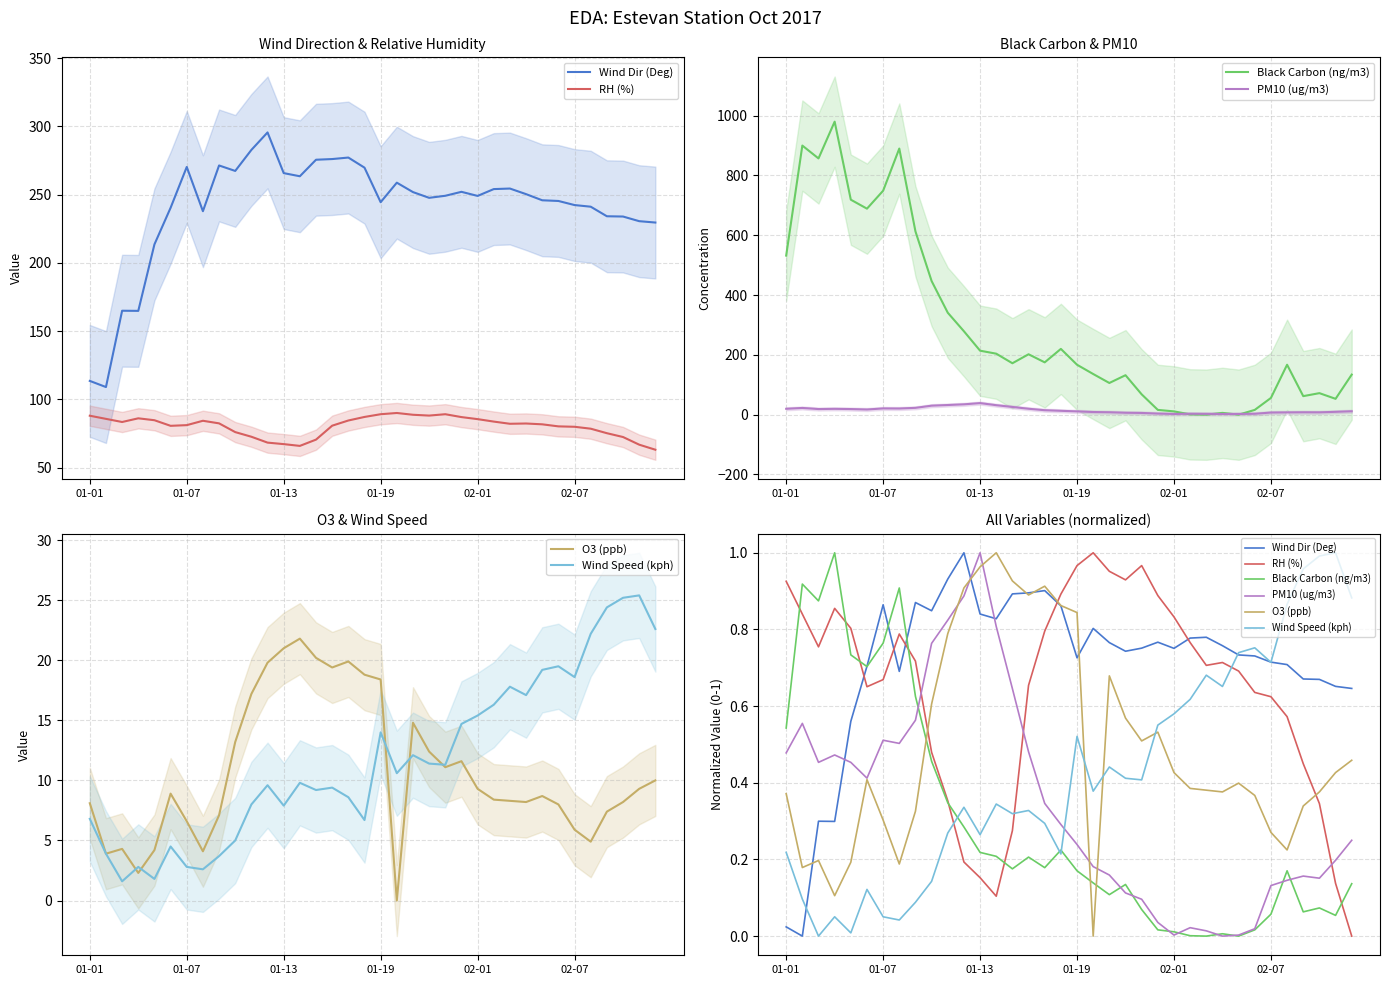

Reading left to right, what are all the values shown in this chart?

Wind Dir (Deg): 0.0	0.0	0.3	0.3	0.6	0.7	0.9	0.7	0.9	0.8	0.9	1.0	0.8	0.8	0.9	0.9	0.9	0.9	0.7	0.8	0.8	0.7	0.8	0.8	0.8	0.8	0.8	0.8	0.7	0.7	0.7	0.7	0.7	0.7	0.7	0.6
RH (%): 0.9	0.8	0.8	0.9	0.8	0.7	0.7	0.8	0.7	0.5	0.4	0.2	0.2	0.1	0.3	0.7	0.8	0.9	1.0	1.0	1.0	0.9	1.0	0.9	0.8	0.8	0.7	0.7	0.7	0.6	0.6	0.6	0.4	0.3	0.1	0.0
Black Carbon (ng/m3): 0.5	0.9	0.9	1.0	0.7	0.7	0.8	0.9	0.6	0.5	0.3	0.3	0.2	0.2	0.2	0.2	0.2	0.2	0.2	0.1	0.1	0.1	0.1	0.0	0.0	0.0	0.0	0.0	0.0	0.0	0.1	0.2	0.1	0.1	0.1	0.1
PM10 (ug/m3): 0.5	0.6	0.5	0.5	0.5	0.4	0.5	0.5	0.6	0.8	0.8	0.9	1.0	0.8	0.6	0.5	0.3	0.3	0.2	0.2	0.2	0.1	0.1	0.0	0.0	0.0	0.0	0.0	0.0	0.0	0.1	0.1	0.2	0.2	0.2	0.2
O3 (ppb): 0.4	0.2	0.2	0.1	0.2	0.4	0.3	0.2	0.3	0.6	0.8	0.9	1.0	1.0	0.9	0.9	0.9	0.9	0.8	0.0	0.7	0.6	0.5	0.5	0.4	0.4	0.4	0.4	0.4	0.4	0.3	0.2	0.3	0.4	0.4	0.5
Wind Speed (kph): 0.2	0.1	0.0	0.1	0.0	0.1	0.1	0.0	0.1	0.1	0.3	0.3	0.3	0.3	0.3	0.3	0.3	0.2	0.5	0.4	0.4	0.4	0.4	0.6	0.6	0.6	0.7	0.7	0.7	0.8	0.7	0.9	1.0	1.0	1.0	0.9